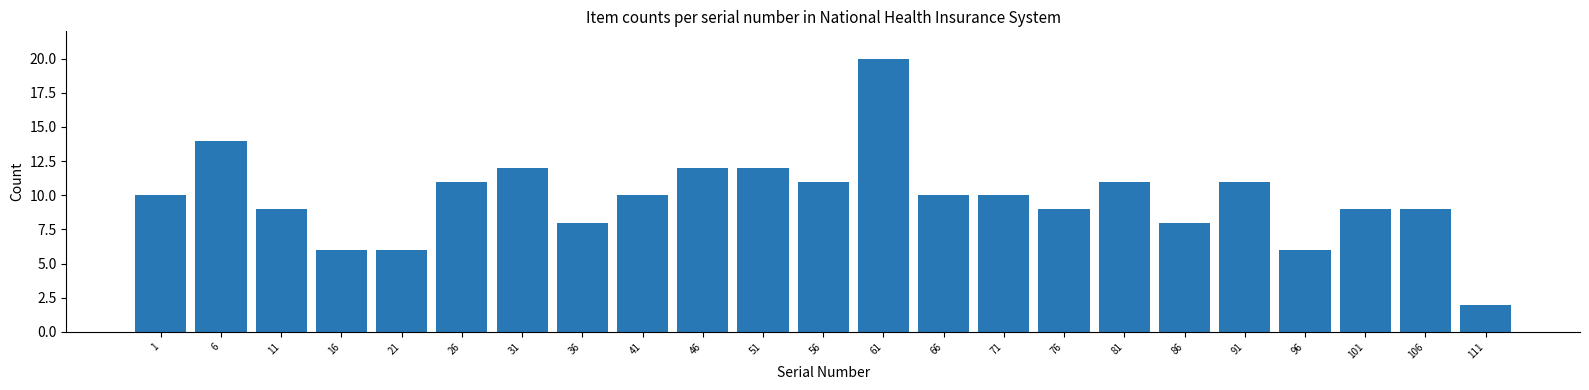

Reading right to left, extract all data points from this chart.

2	9	9	6	11	8	11	9	10	10	20	11	12	12	10	8	12	11	6	6	9	14	10